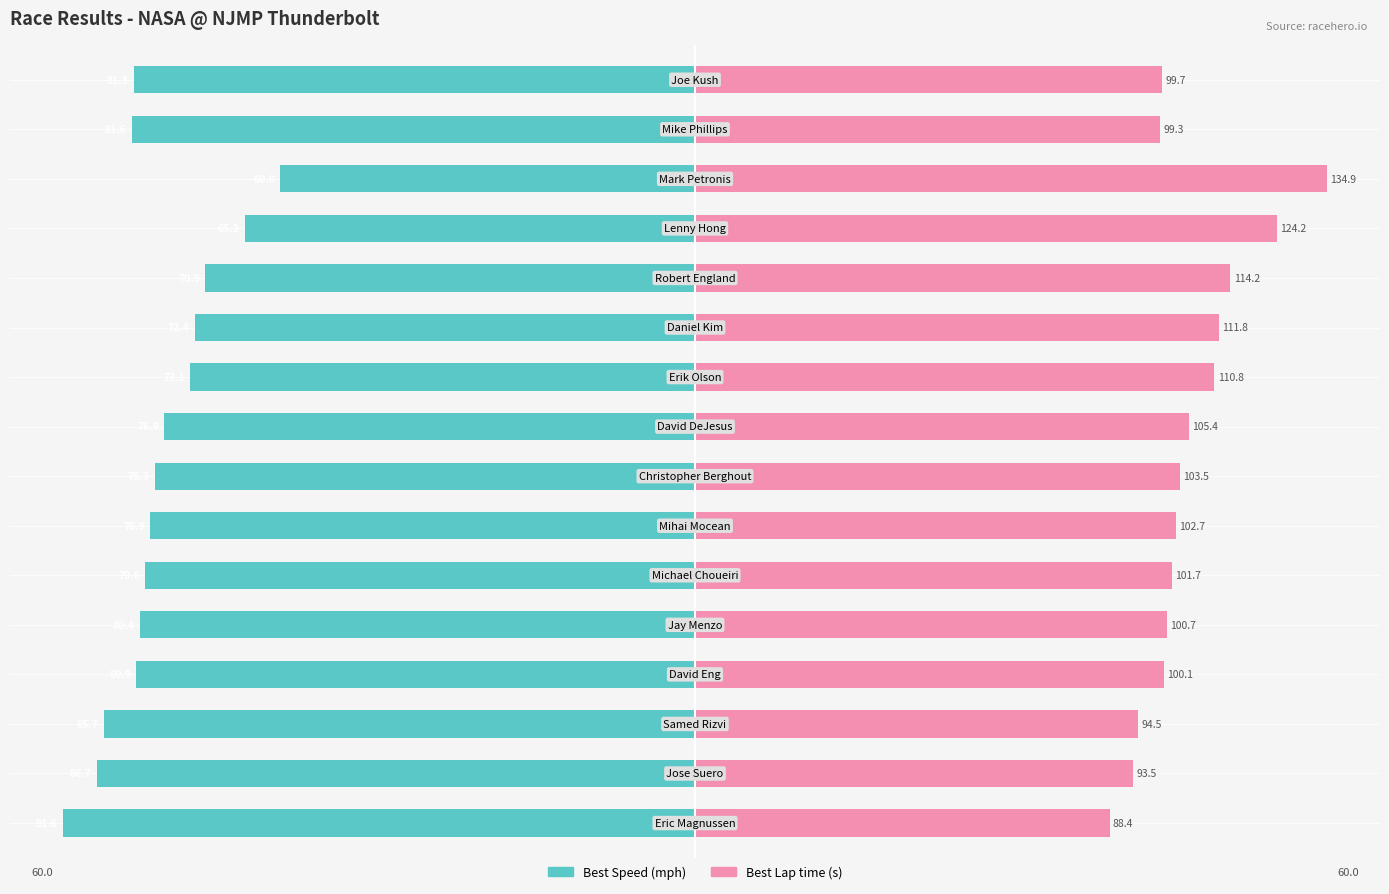

True or false: Best Lap time has a value of 28.7 at 5.

False